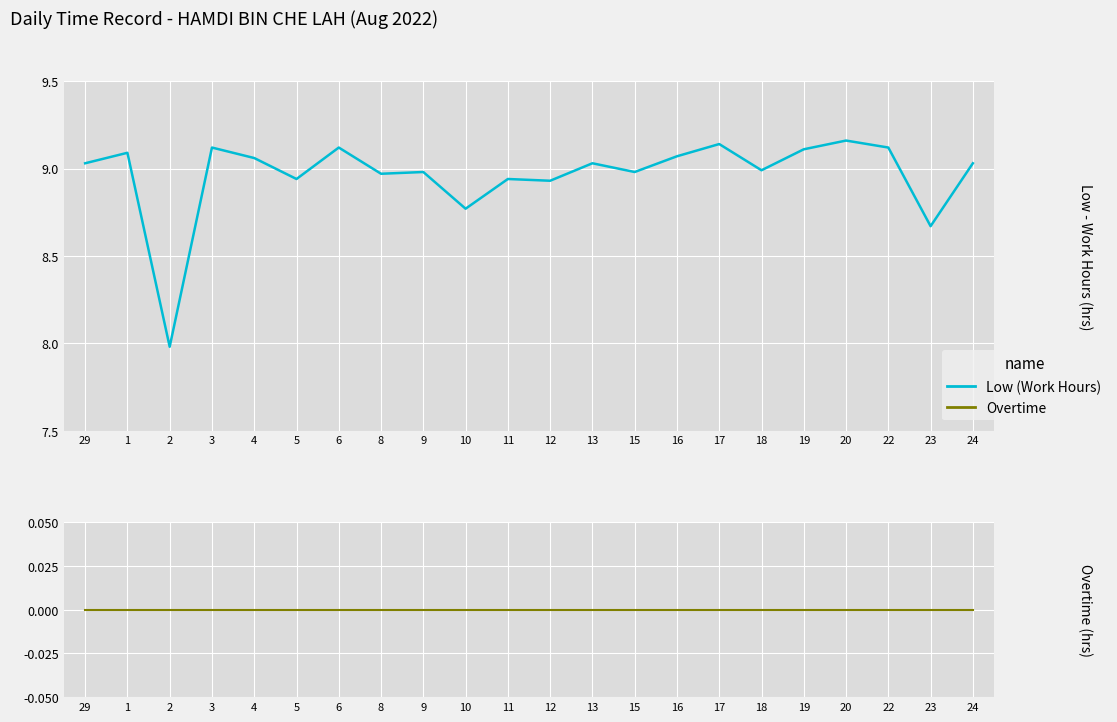

At which label does Low (Work Hours) first exceed 9?

29